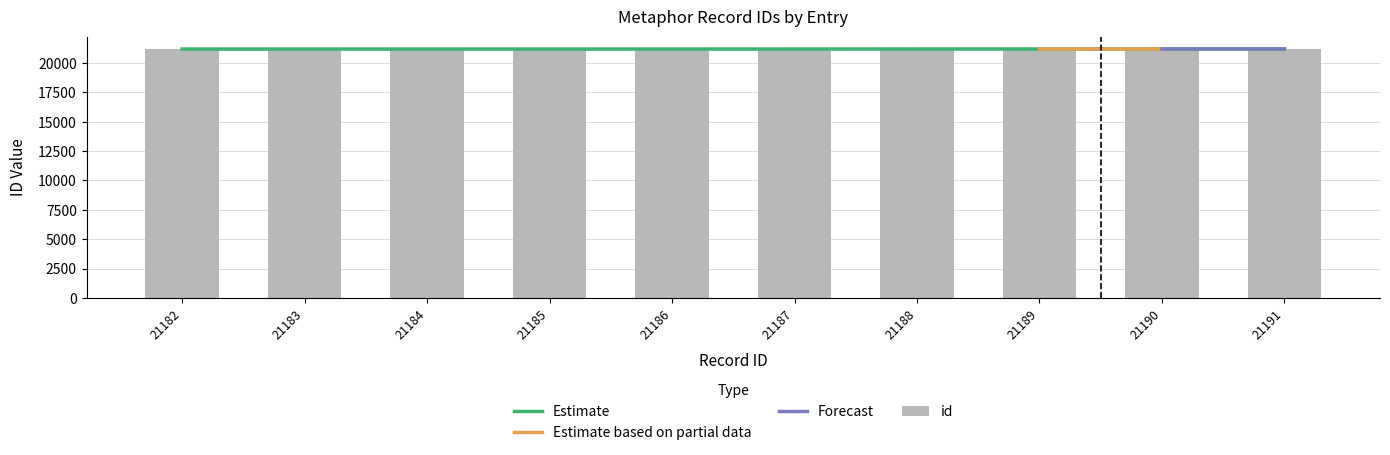

At which label is the value closest to 21186?

21186